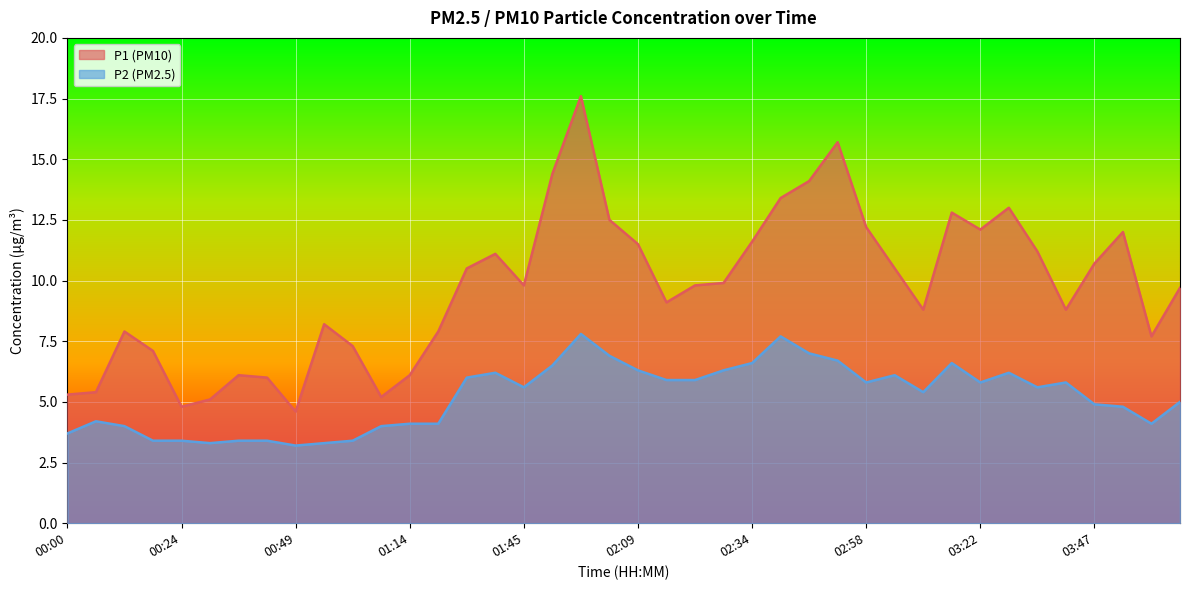

At which label does P2 first exceed 5?

01:33